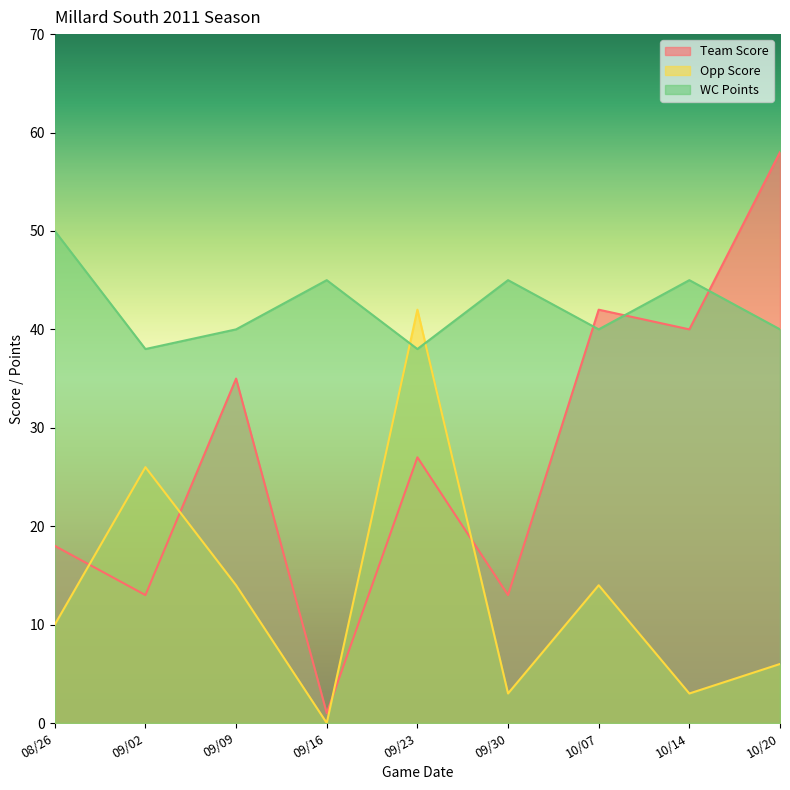

What are all the series names shown in the legend?

Team Score, Opp Score, WC Points